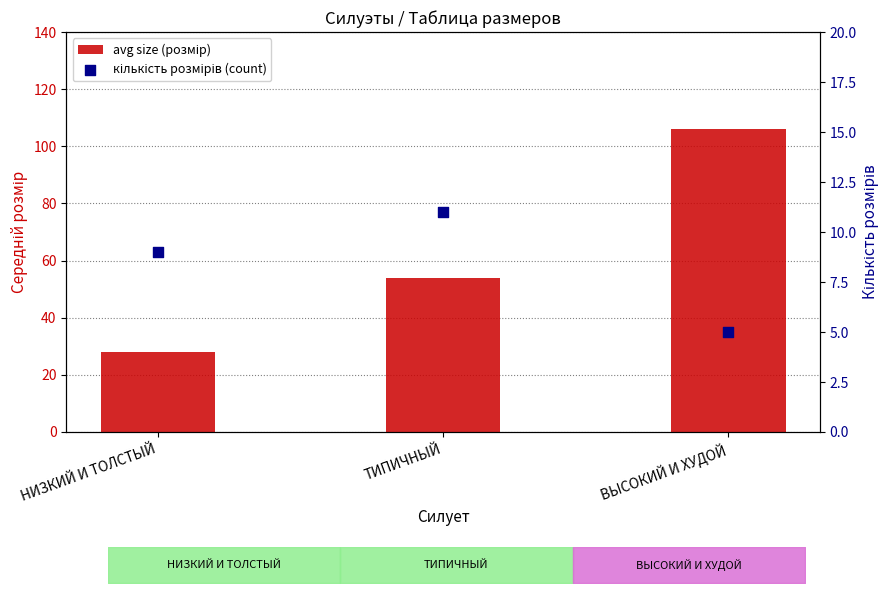

Is the value of avg size (розмір) at ВЫСОКИЙ И ХУДОЙ greater than the value of кількість розмірів (count) at ТИПИЧНЫЙ?

Yes